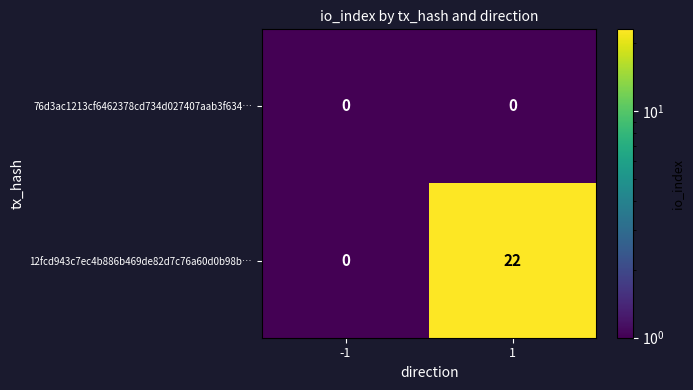

What is the sum of all 12fcd943c7ec4b886b469de82d7c76a60d0b98b… values?

22